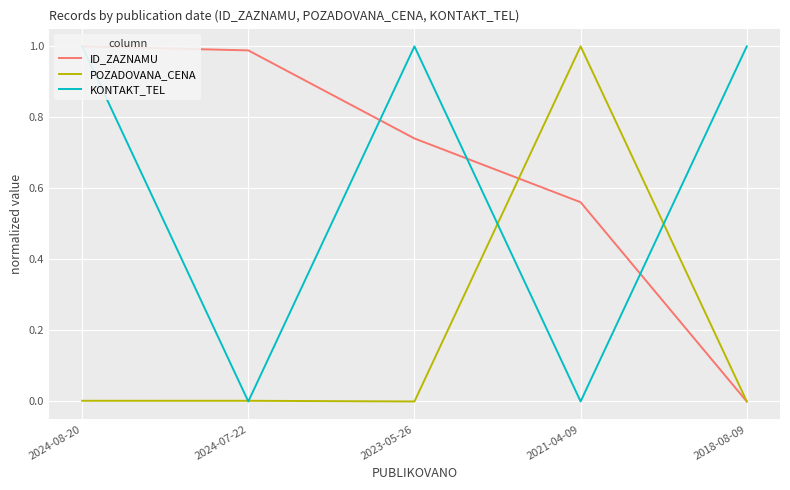

After their last crossing, which series has the higher values: POZADOVANA_CENA or ID_ZAZNAMU?

POZADOVANA_CENA